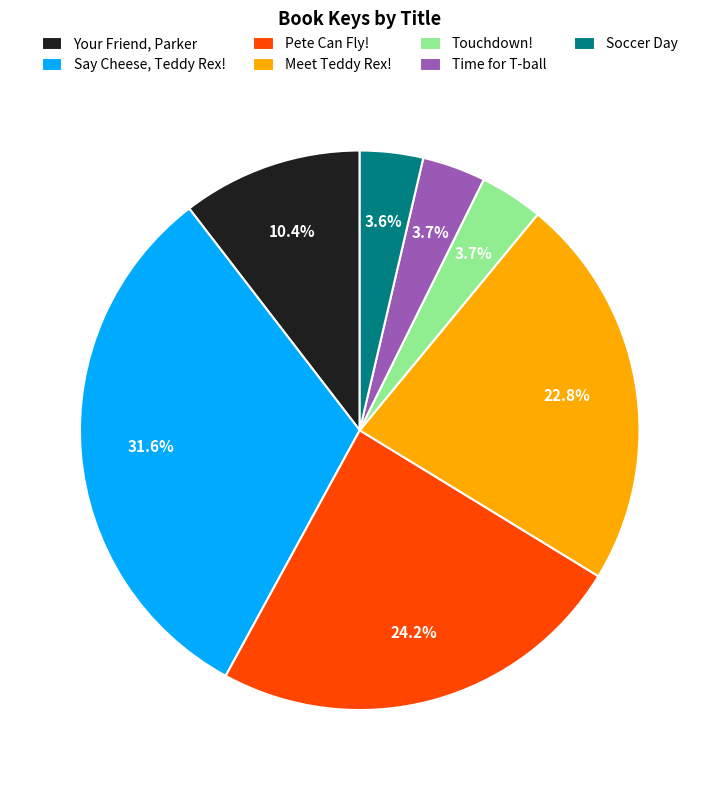

Does Your Friend, Parker represent more than half of the total?

No